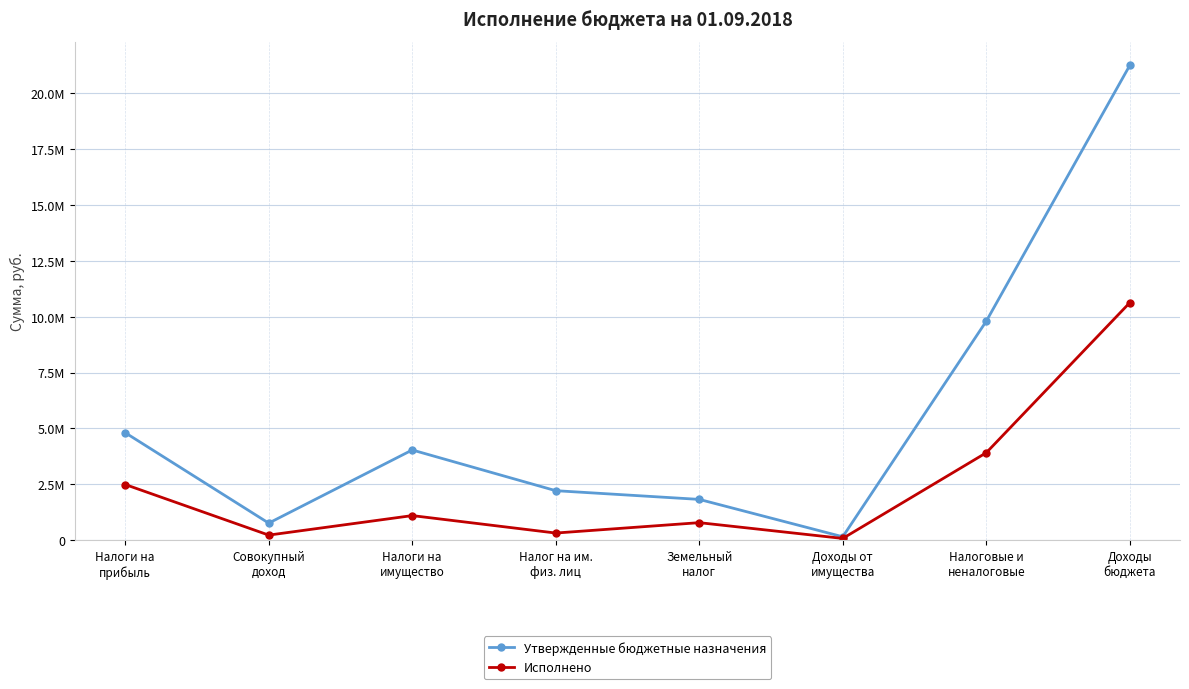

What is the difference between the second highest and minimum values in the Утвержденные бюджетные назначения series?

9650300.0